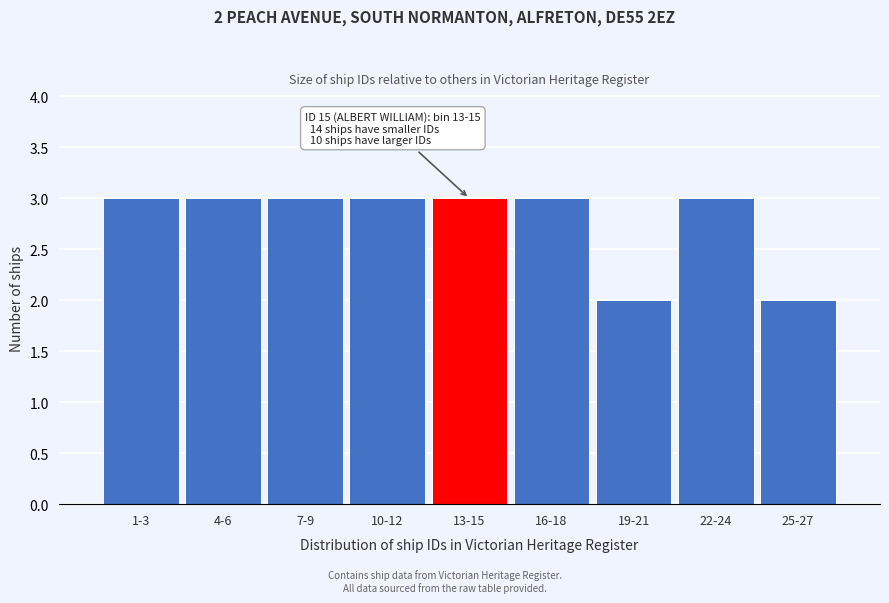

Reading left to right, list all the values displayed in this chart.

3	3	3	3	3	3	2	3	2